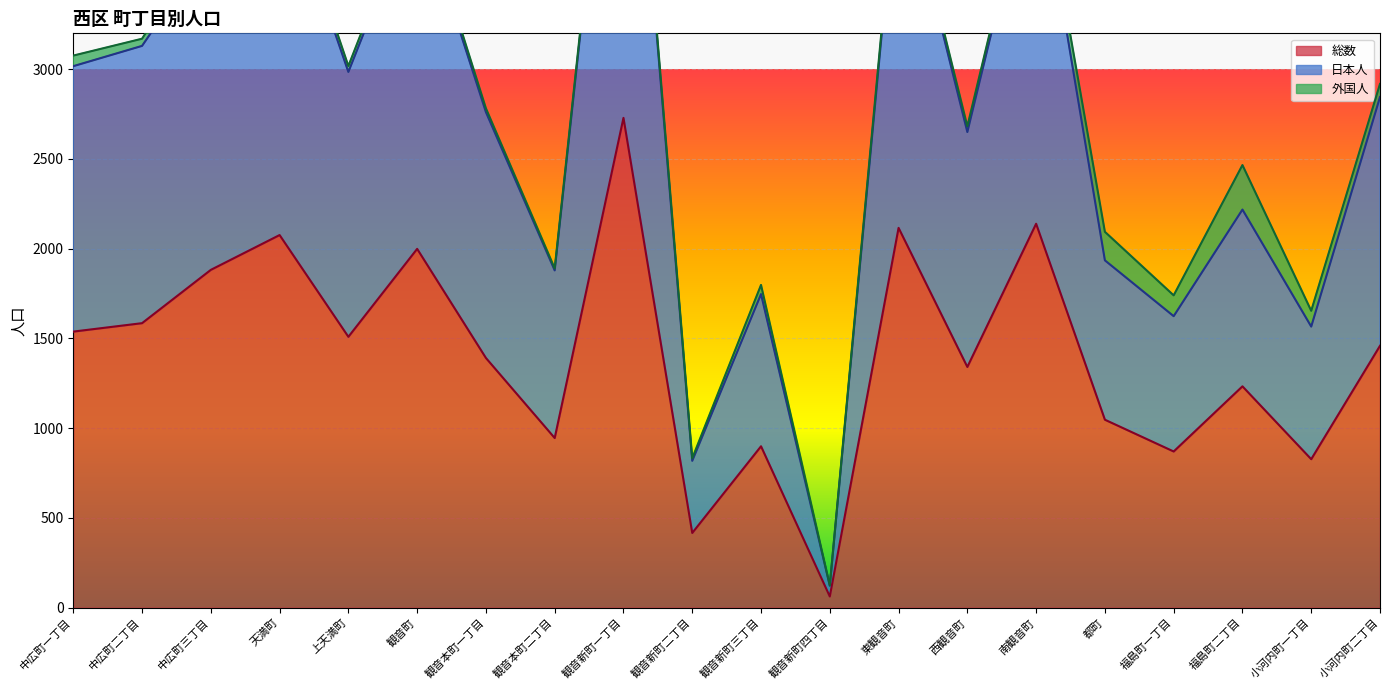

What position from the left is 中広町一丁目?

1